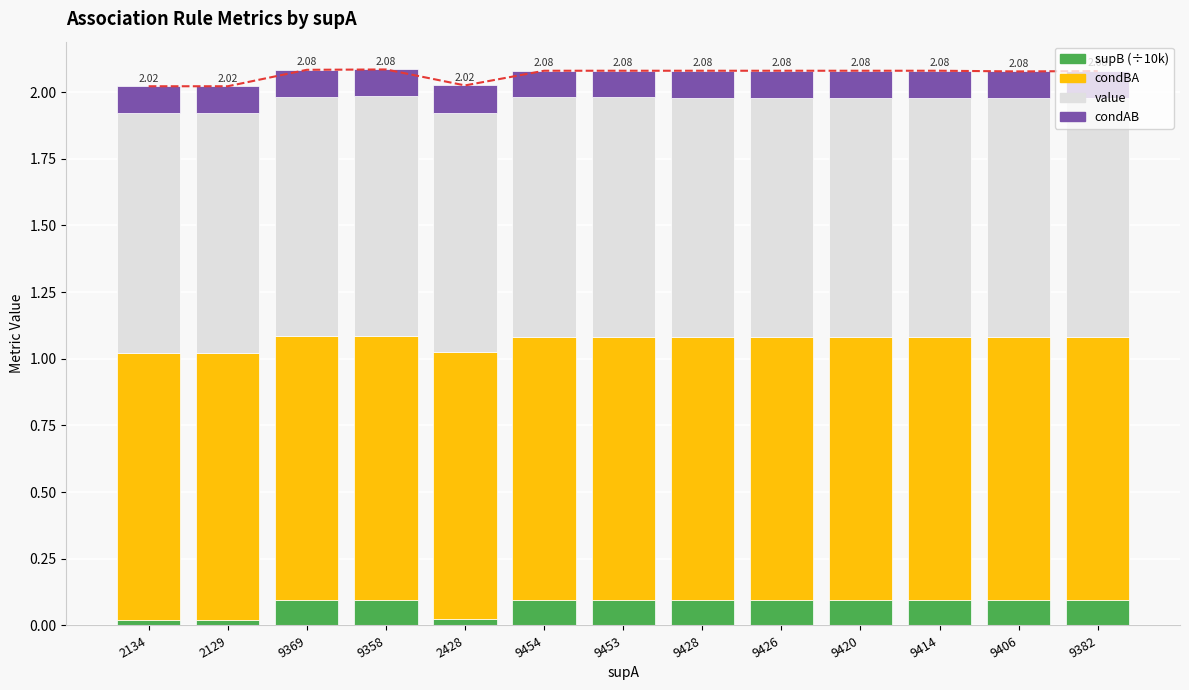

Which series has the largest total across all categories?

condBA